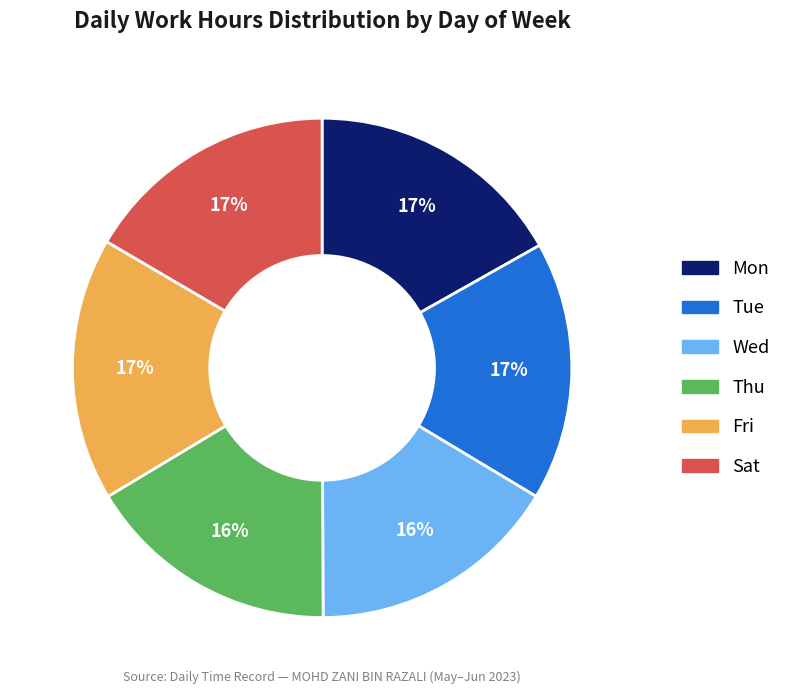

Do Sat and Thu together represent more than half of the pie?

No